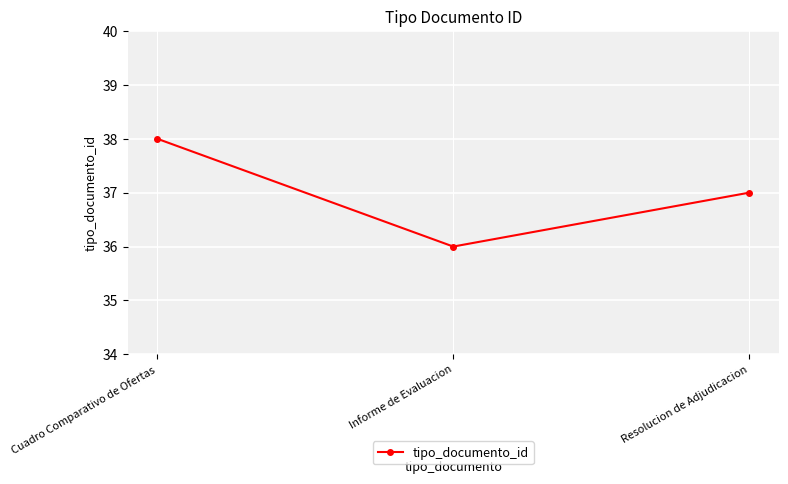

What is the value of the 3rd point from the left?

37